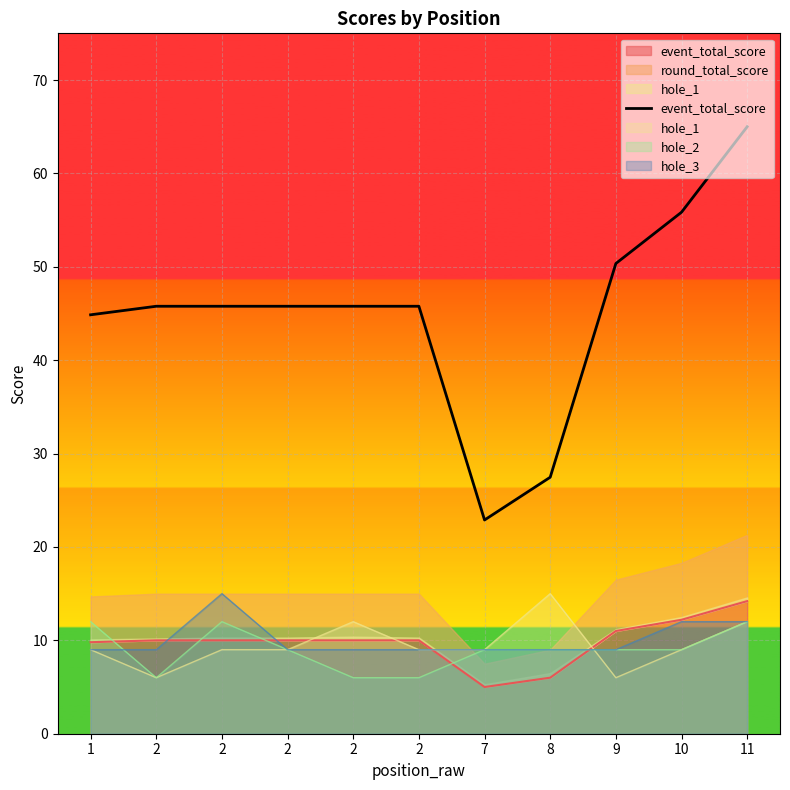

Rank the categories by value from lowest to highest.

7, 8, 1, 2, 2, 2, 2, 2, 9, 10, 11